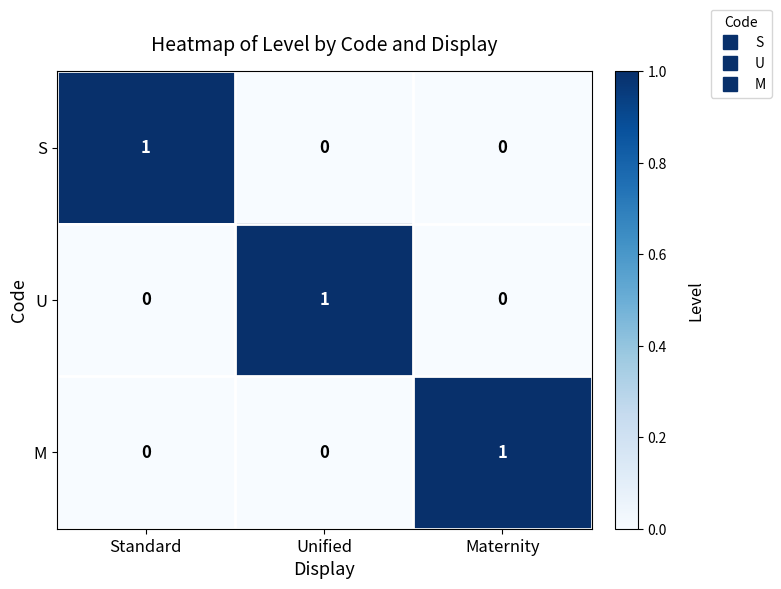

At which label does M reach its peak?

Maternity